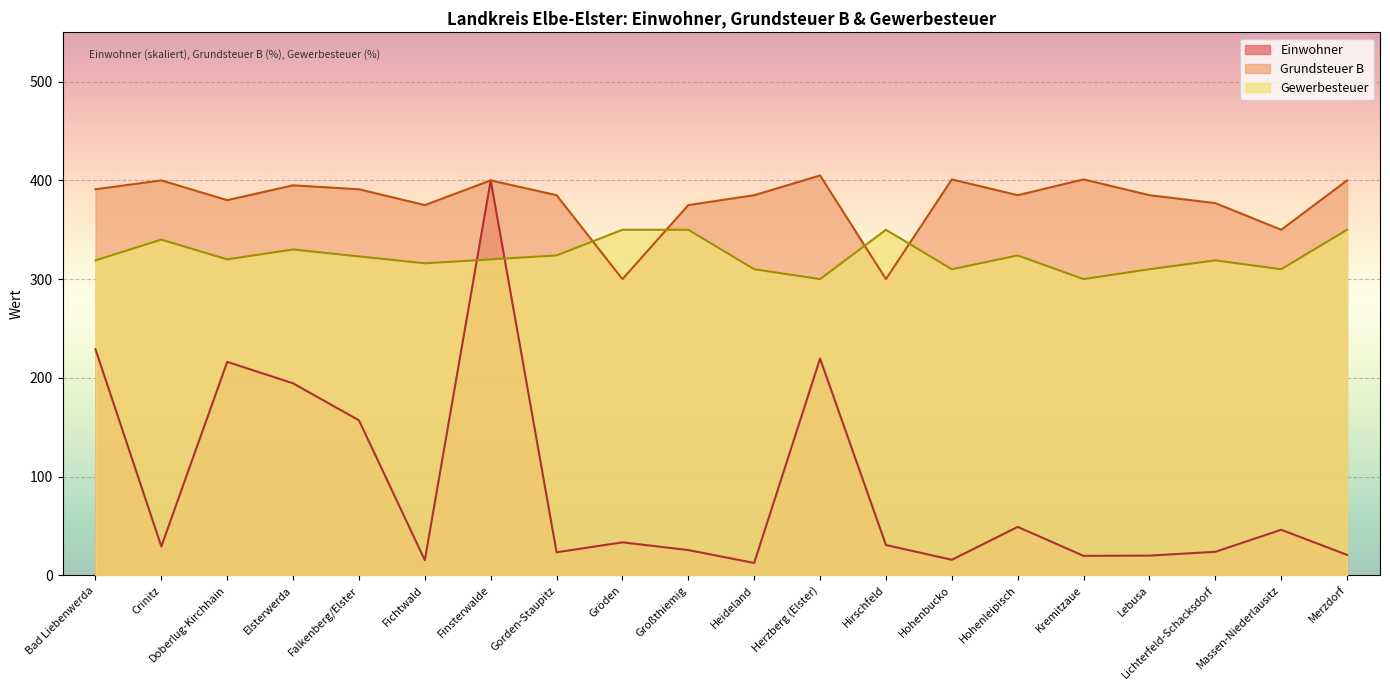

Where do Gewerbesteuer and Einwohner first cross each other?

Fichtwald and Finsterwalde